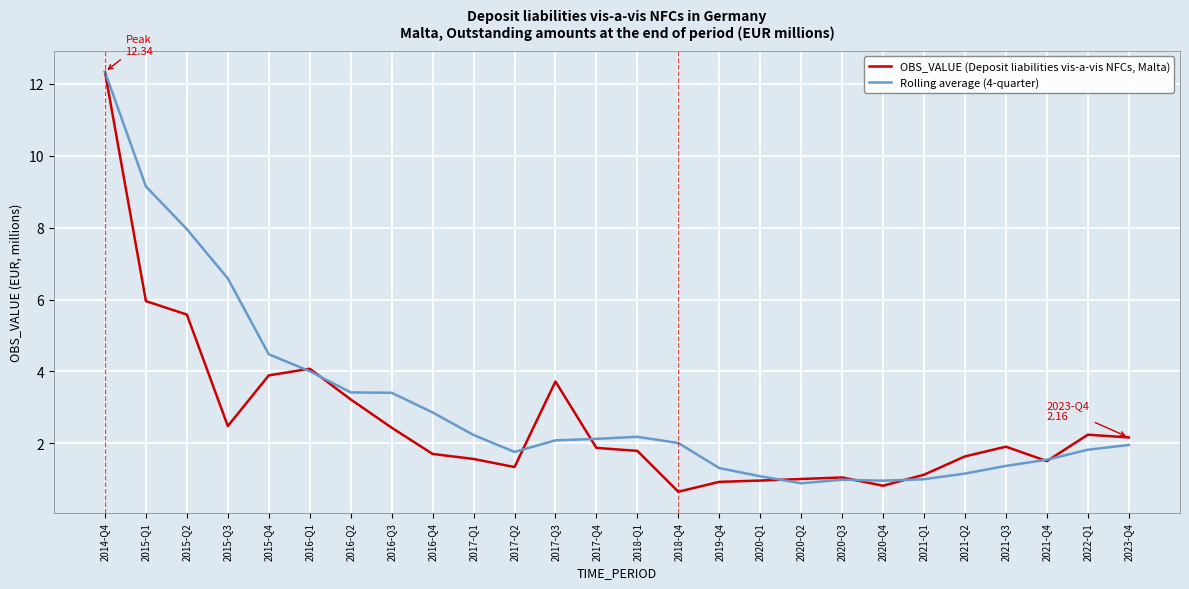

What value does the OBS_VALUE (Deposit liabilities vis-a-vis NFCs, Malta) series have at 2015-Q4?

3.9